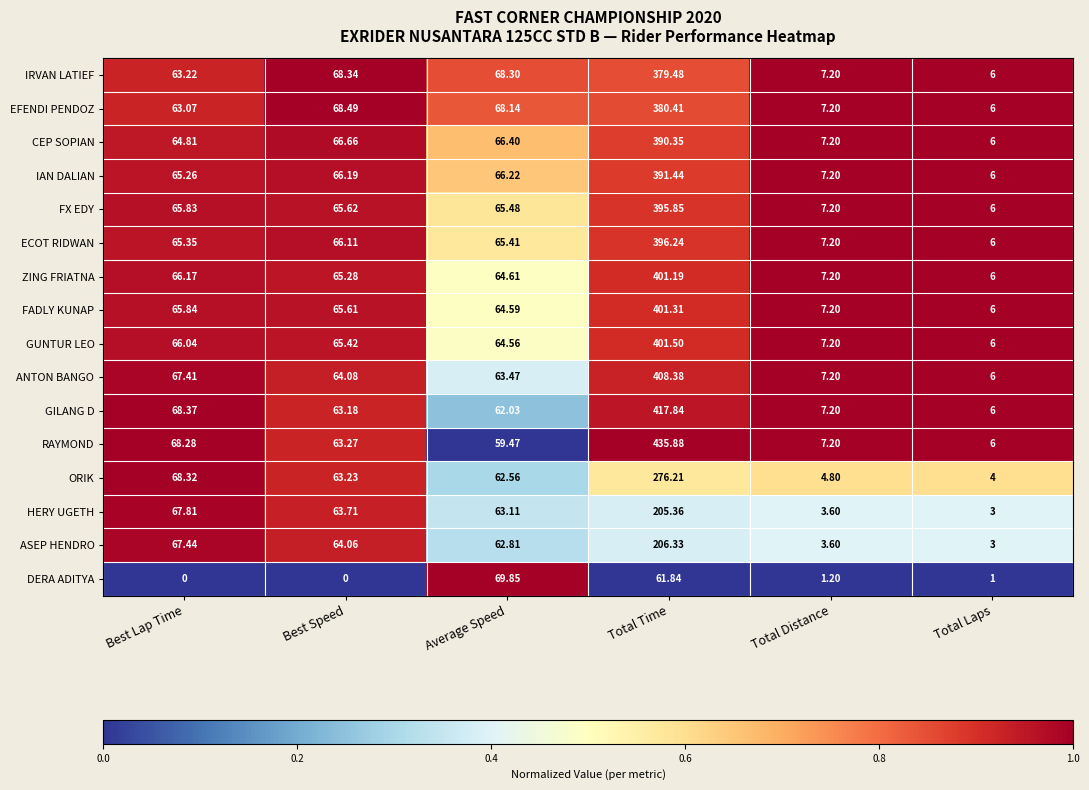

At which category is the sum across all series the highest?

Total Time